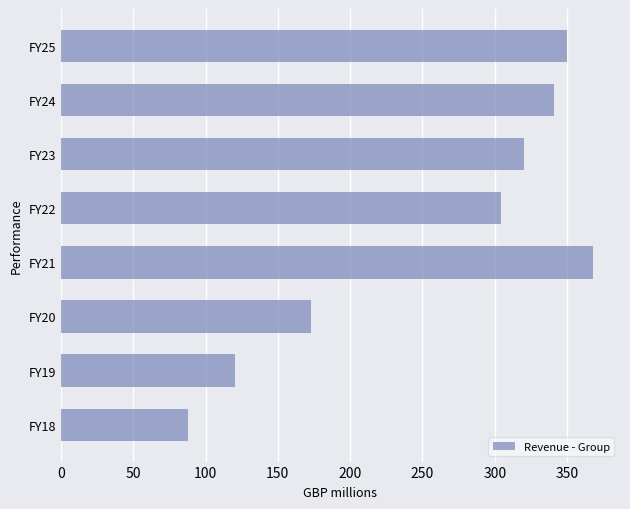

Between FY21 and FY25, which is larger?

FY21